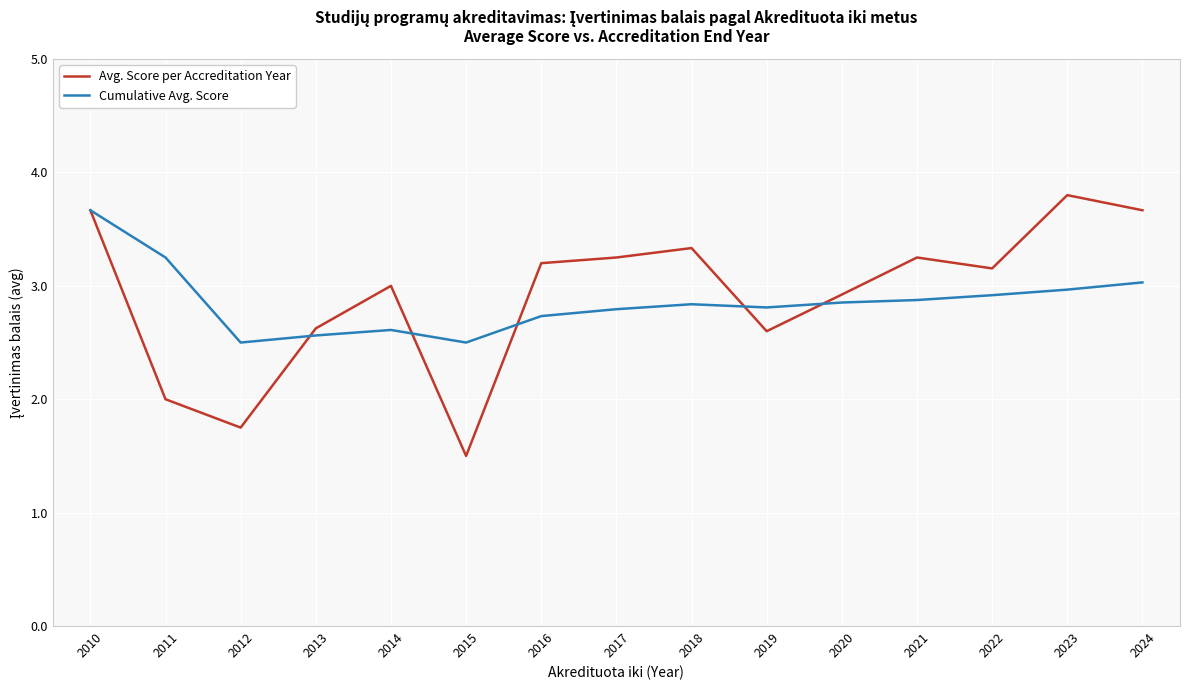

What is the total value across all series at 2023?

6.8